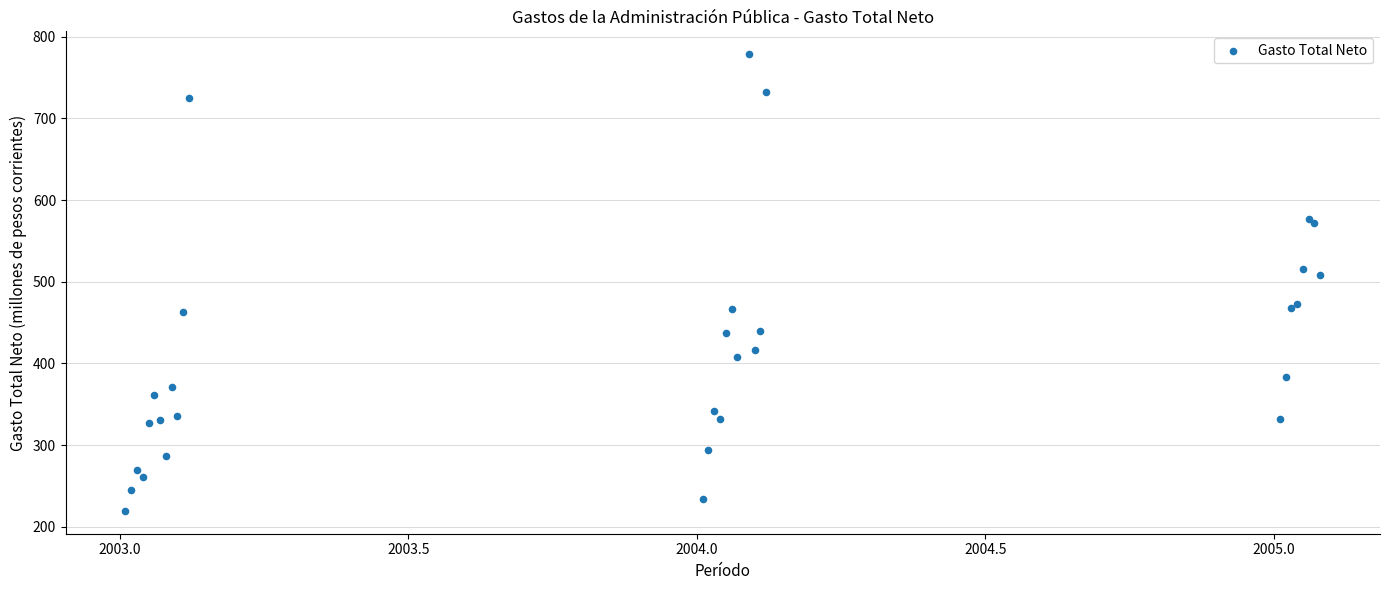

What Y value in the scatter plot is closest to 499?

508.1